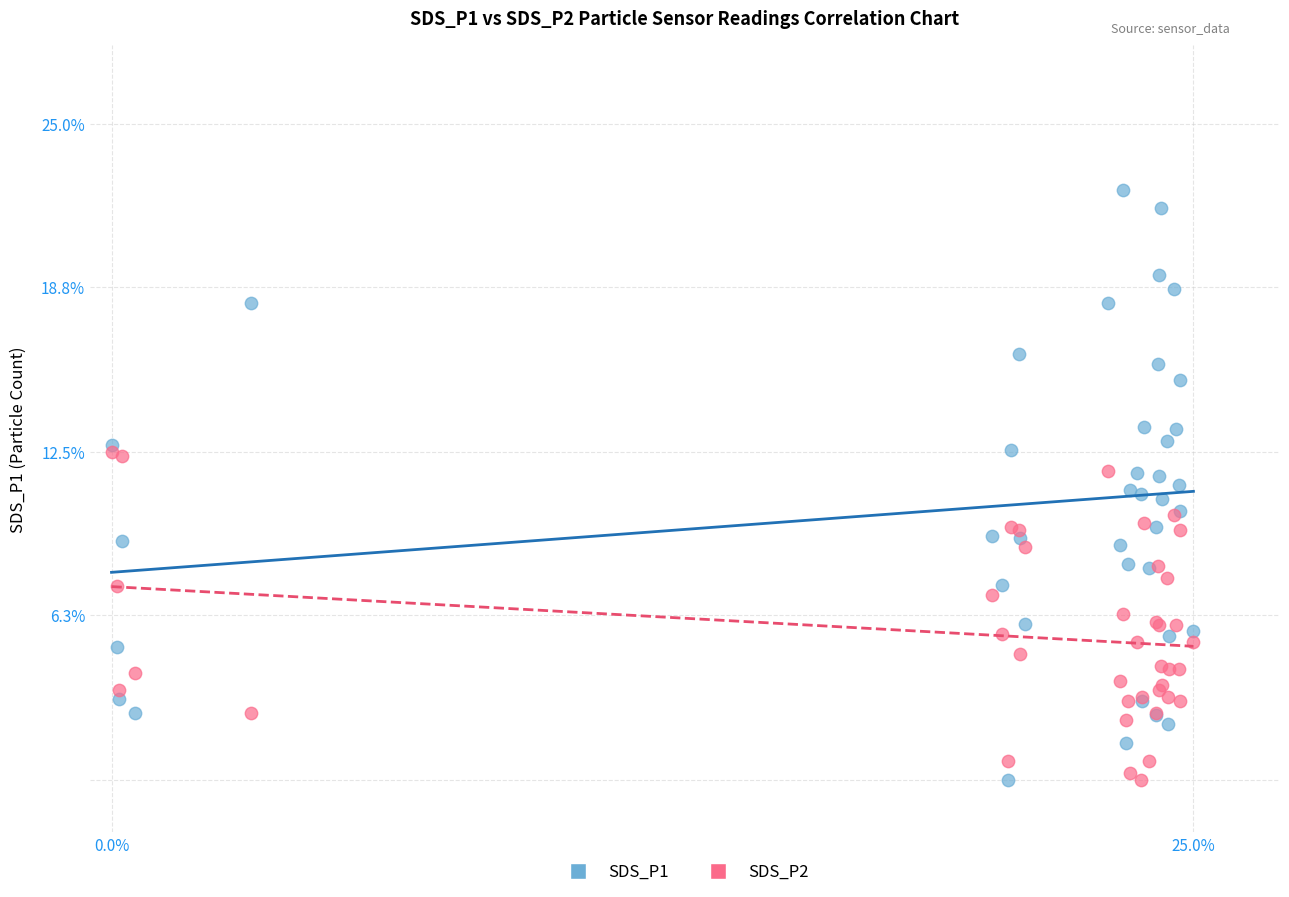

What are all the series names shown in the legend?

SDS_P1, SDS_P2